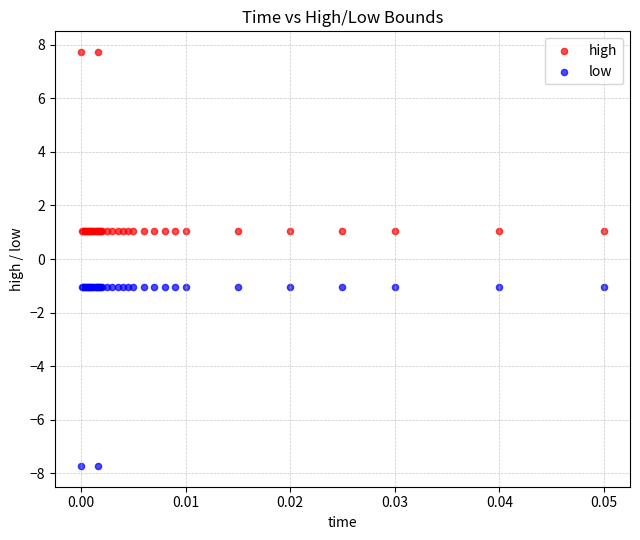

Which series contains the highest Y value?

high